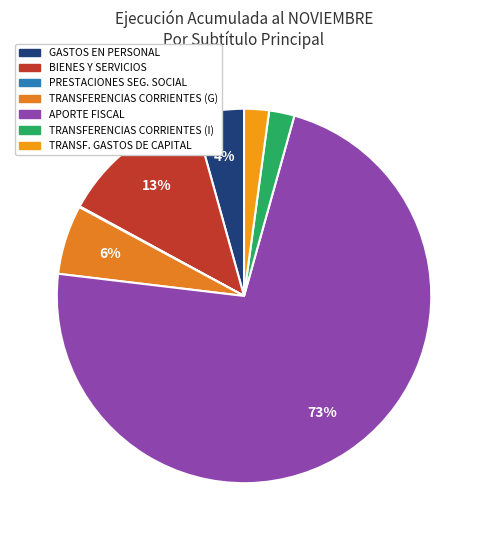

Which category has the smallest portion of the pie?

PRESTACIONES DE SEGURIDAD SOCIAL